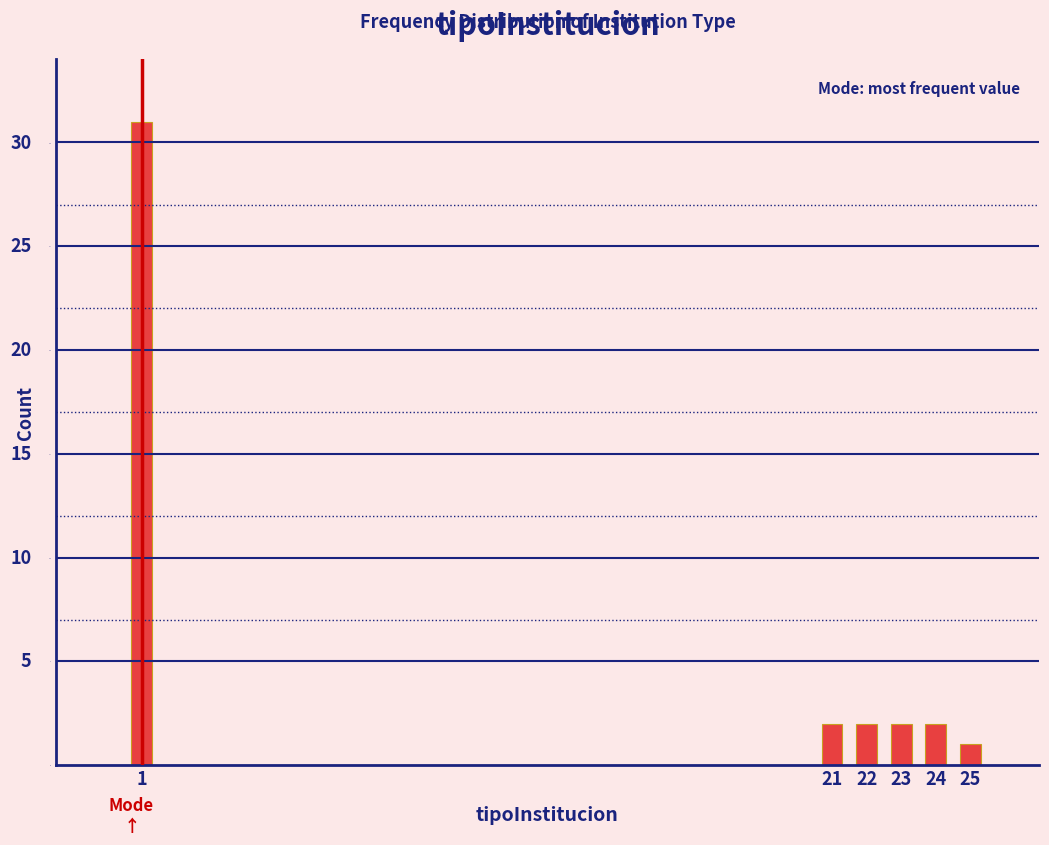

Does the chart contain any negative values?

No